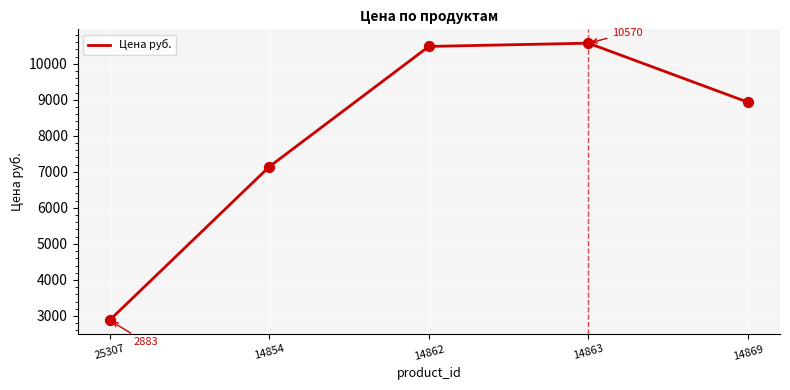

What is the change in value from 25307 to 14862?

+7597